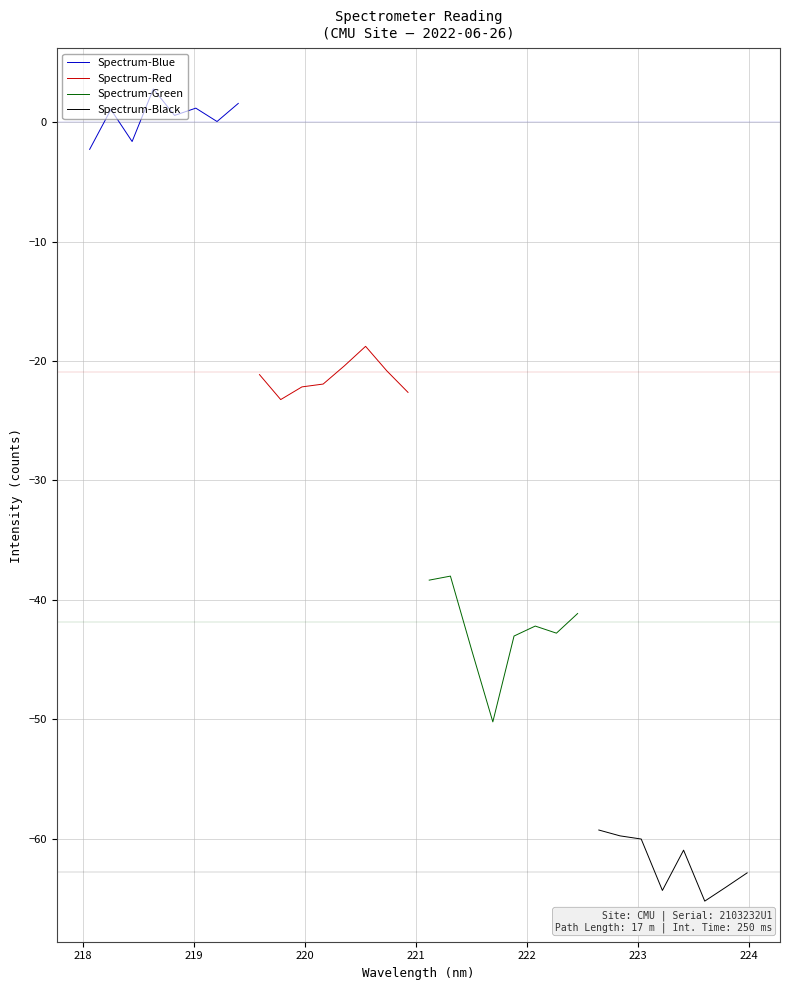

True or false: Spectrum-Green and Spectrum-Blue intersect in this chart.

False